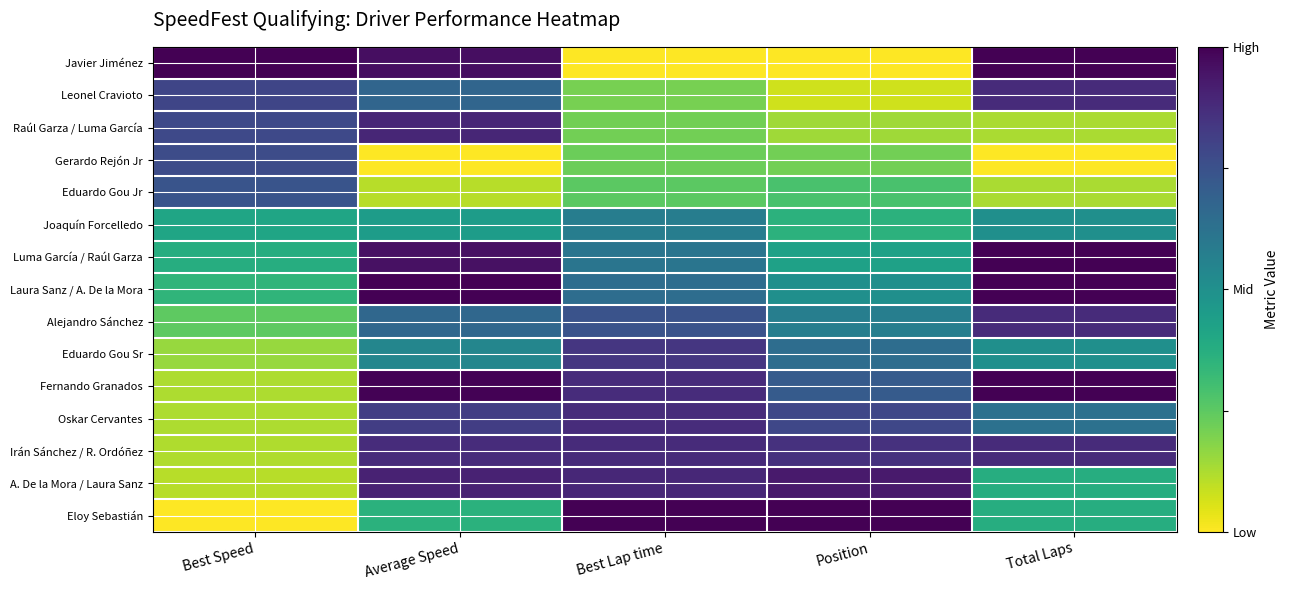

At which category is the sum across all series the highest?

Average Speed